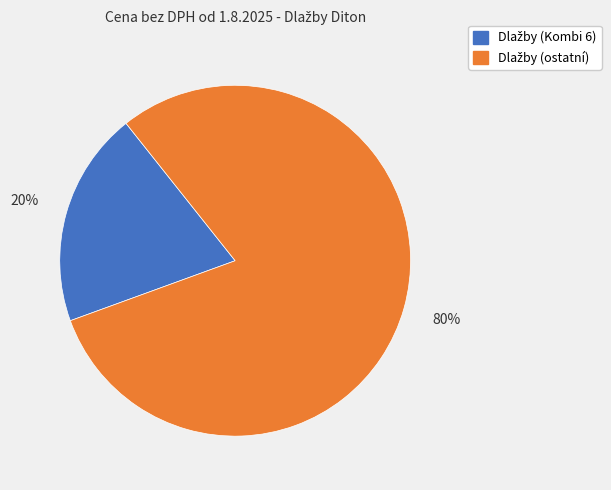

To the nearest percent, what is the average slice percentage?

50%